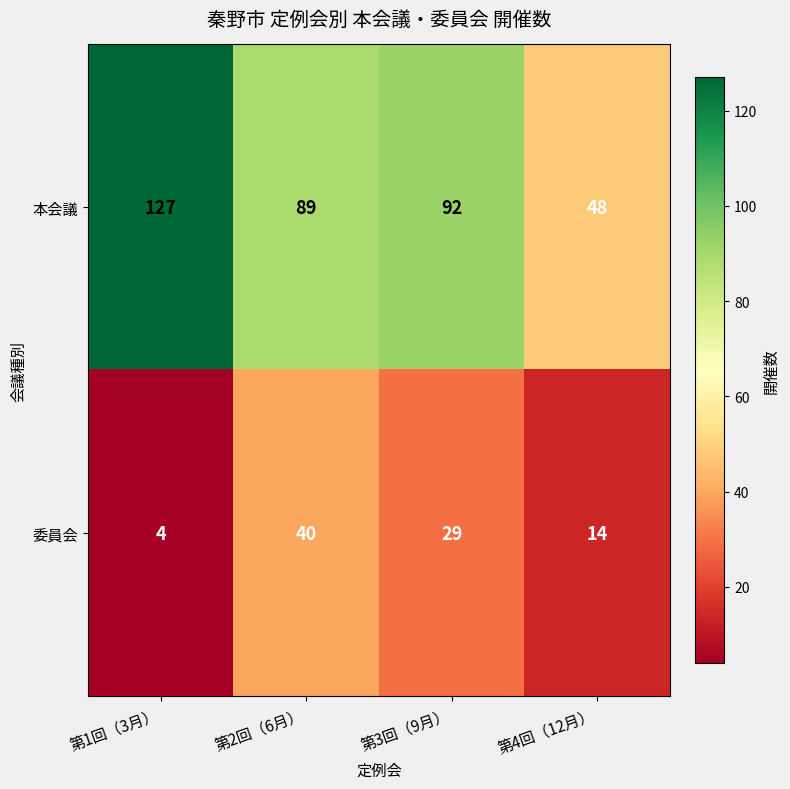

Is it true that 委員会 equals 50 at 第3回（9月）?

False